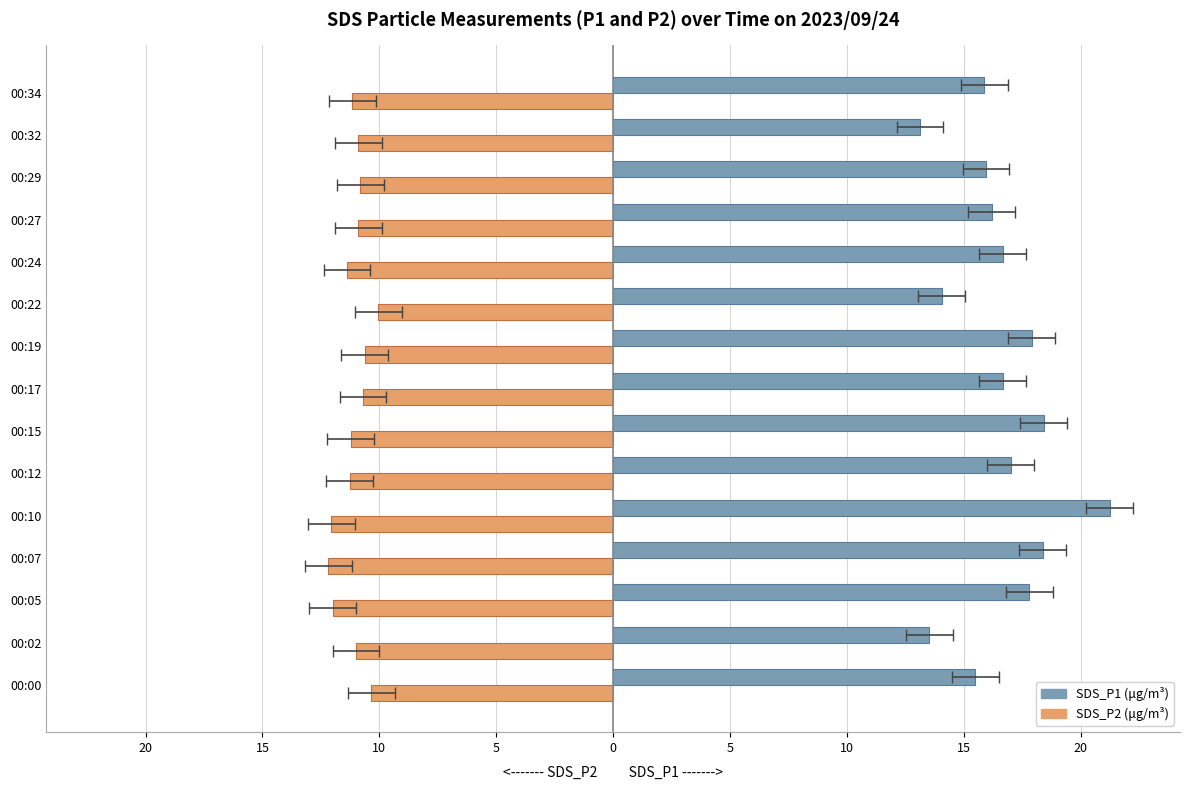

Is it true that SDS_P2 equals -3.1 at 00:07?

False